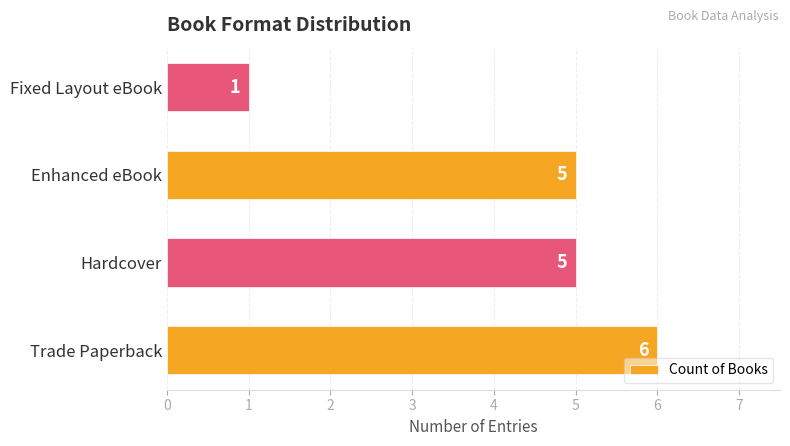

Reading bottom to top, extract all data points from this chart.

6	5	5	1